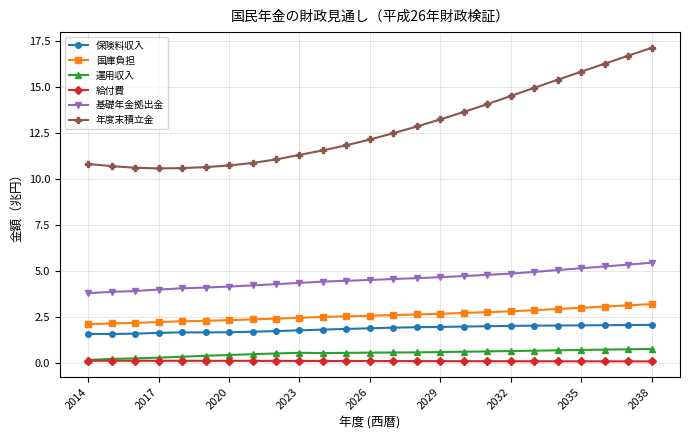

True or false: 保険料収入 has more than 0 points higher than both neighbors.

True